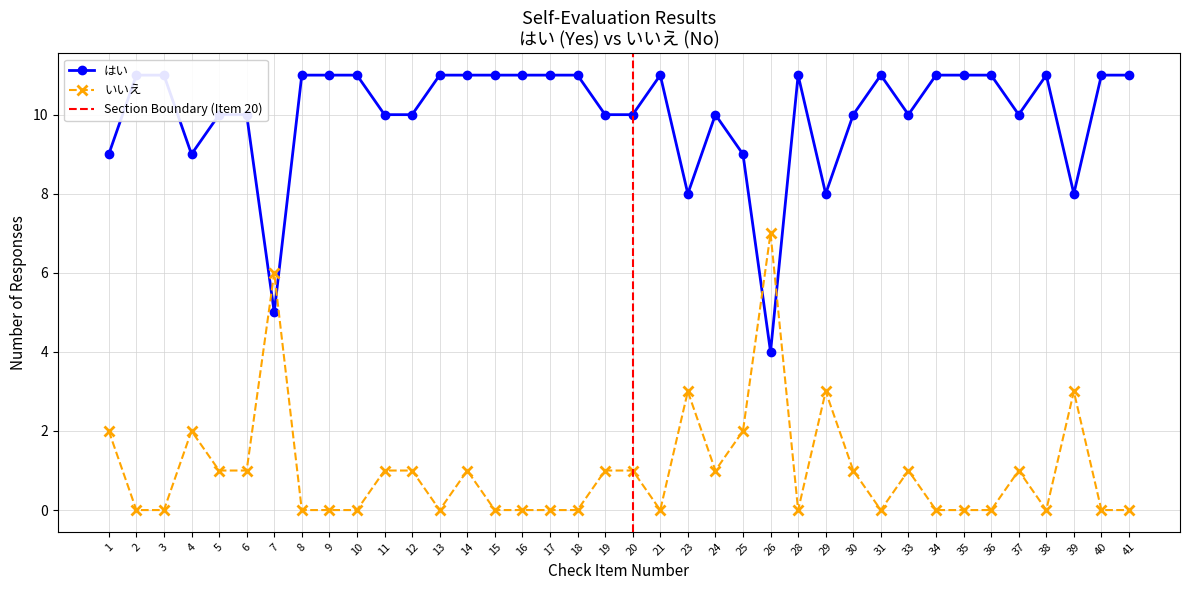

What is the value of the はい point at the 29th from the left?

11